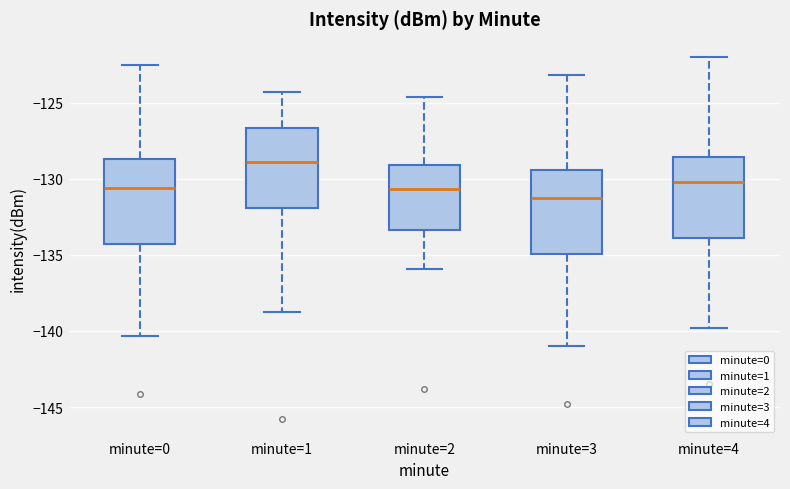

Where is the lower edge of the box for minute=2 on the y-axis? The values are not printed on the chart, so give them approximately, as read against the axis.

-133.5